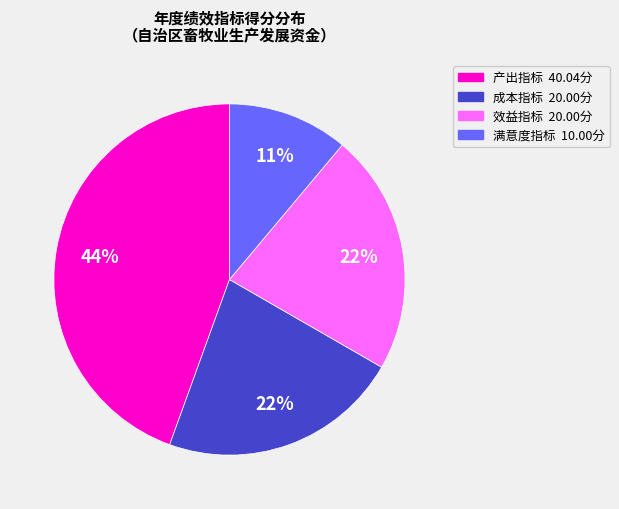

To the nearest percent, what is the difference between the largest and smallest slice percentages?

33%